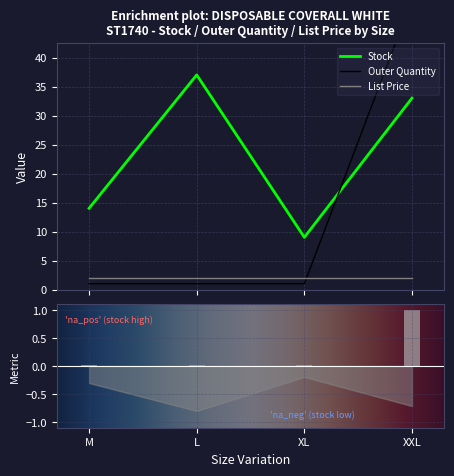

How many data points in Stock are less than 33?

2